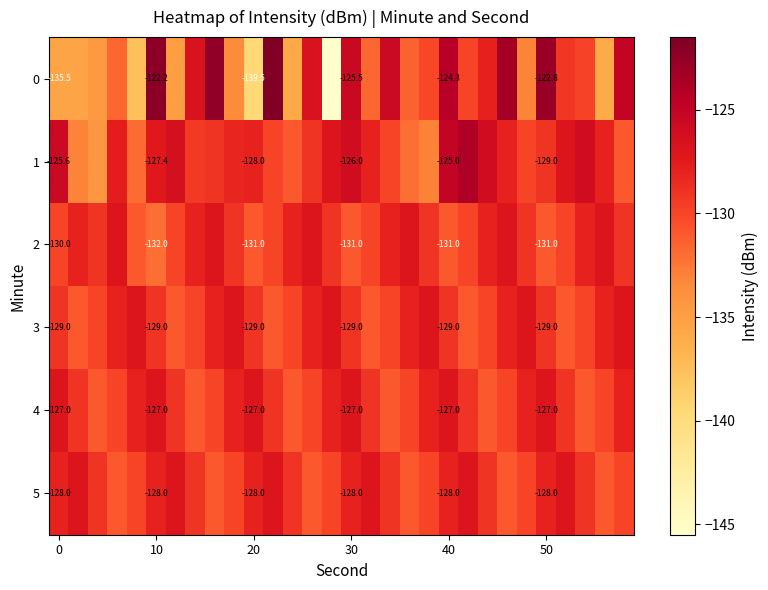

Count the number of categories in the chart.

30